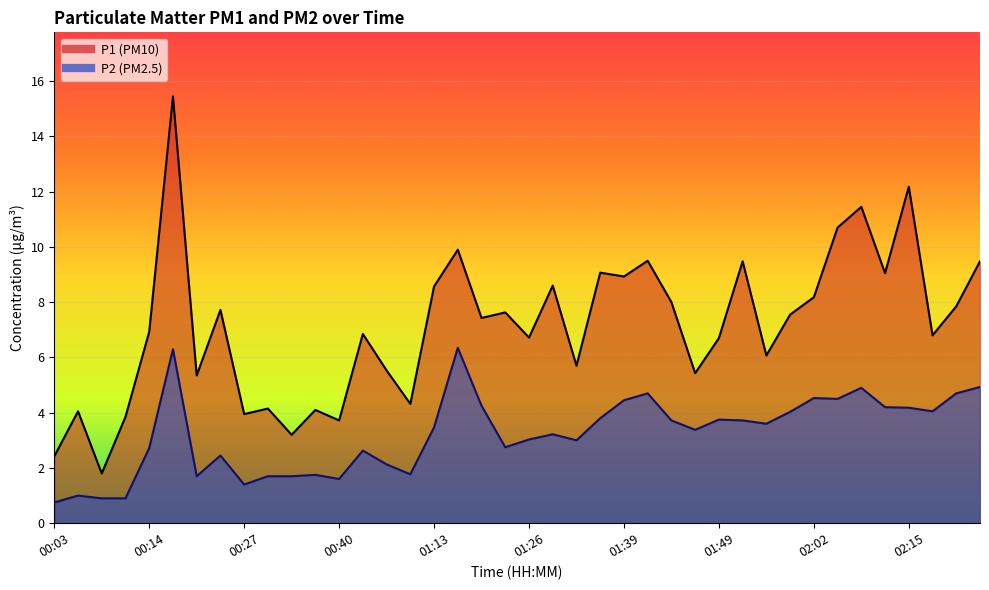

What are all the series names shown in the legend?

P1, P2